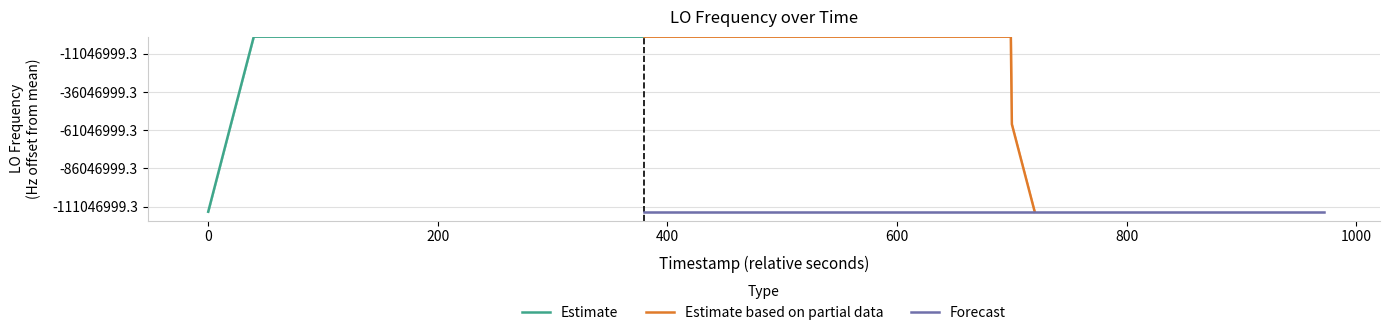

What is the label of the 6th bar from the left?

800